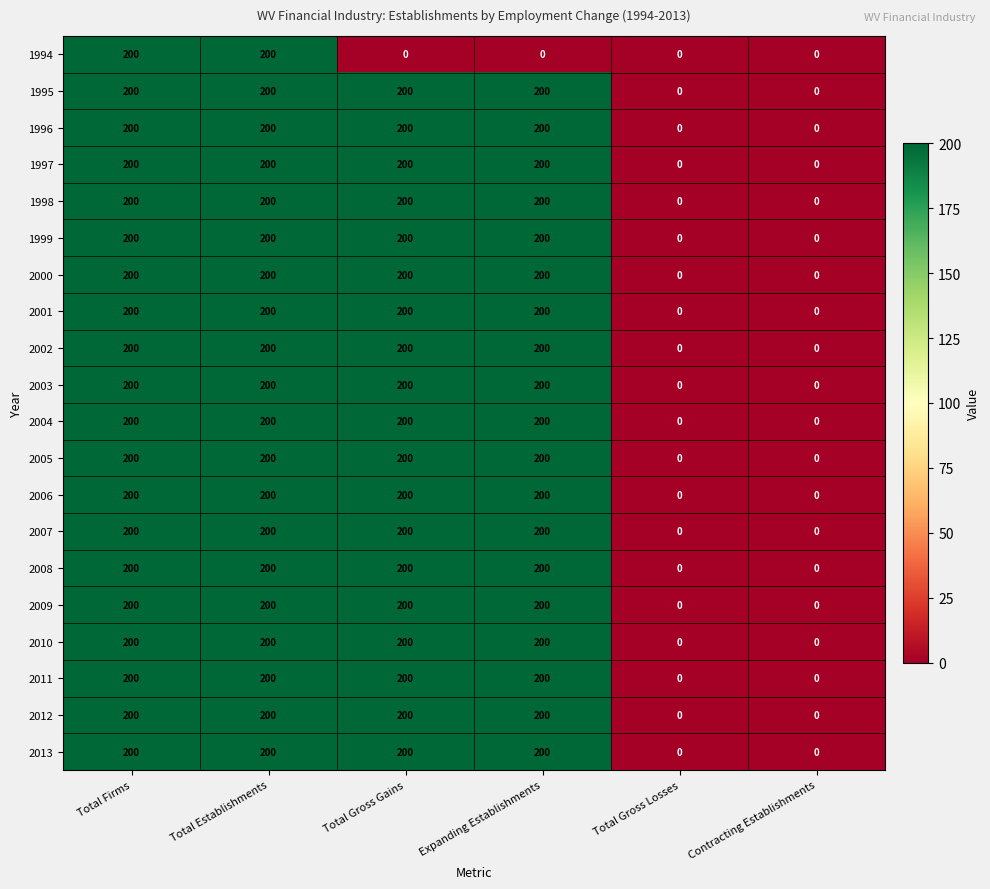

The 2005 series shows 200 at Total Gross Gains. True or false?

True